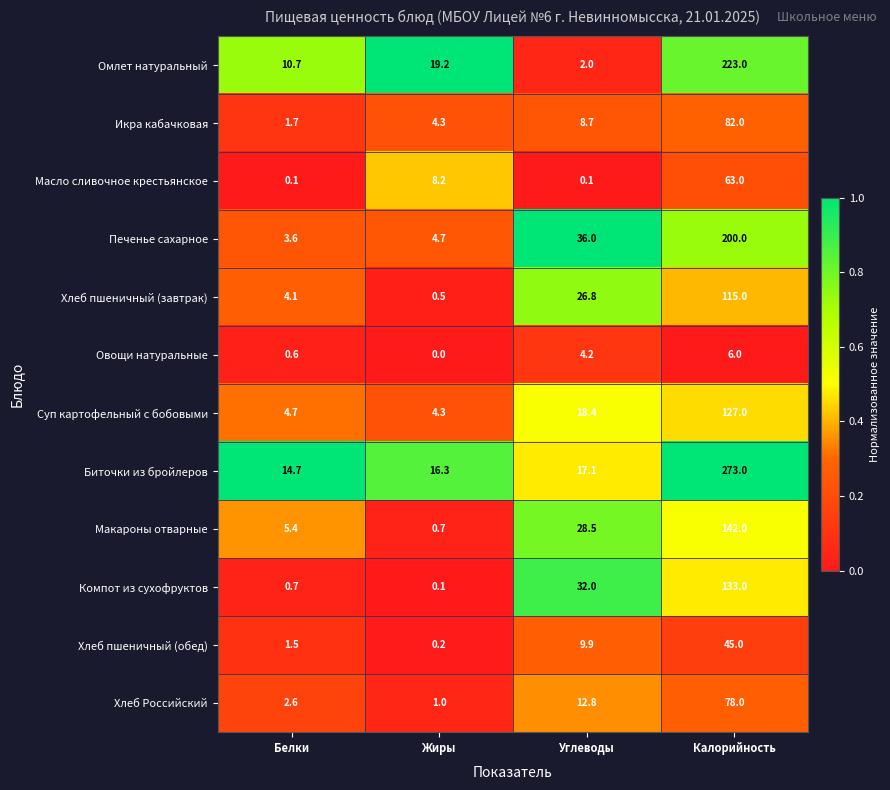

Rank the series at Углеводы from highest to lowest value.

Печенье сахарное, Компот из сухофруктов, Макароны отварные, Хлеб пшеничный (завтрак), Суп картофельный с бобовыми, Биточки из бройлеров, Хлеб Российский, Хлеб пшеничный (обед), Икра кабачковая, Овощи натуральные, Омлет натуральный, Масло сливочное крестьянское